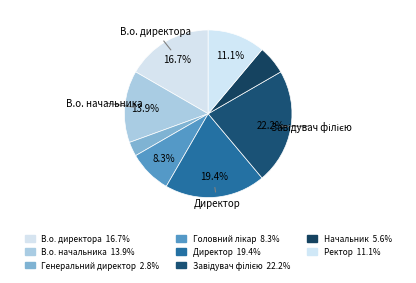

To the nearest percent, what is the difference between the largest and smallest slice percentages?

19%